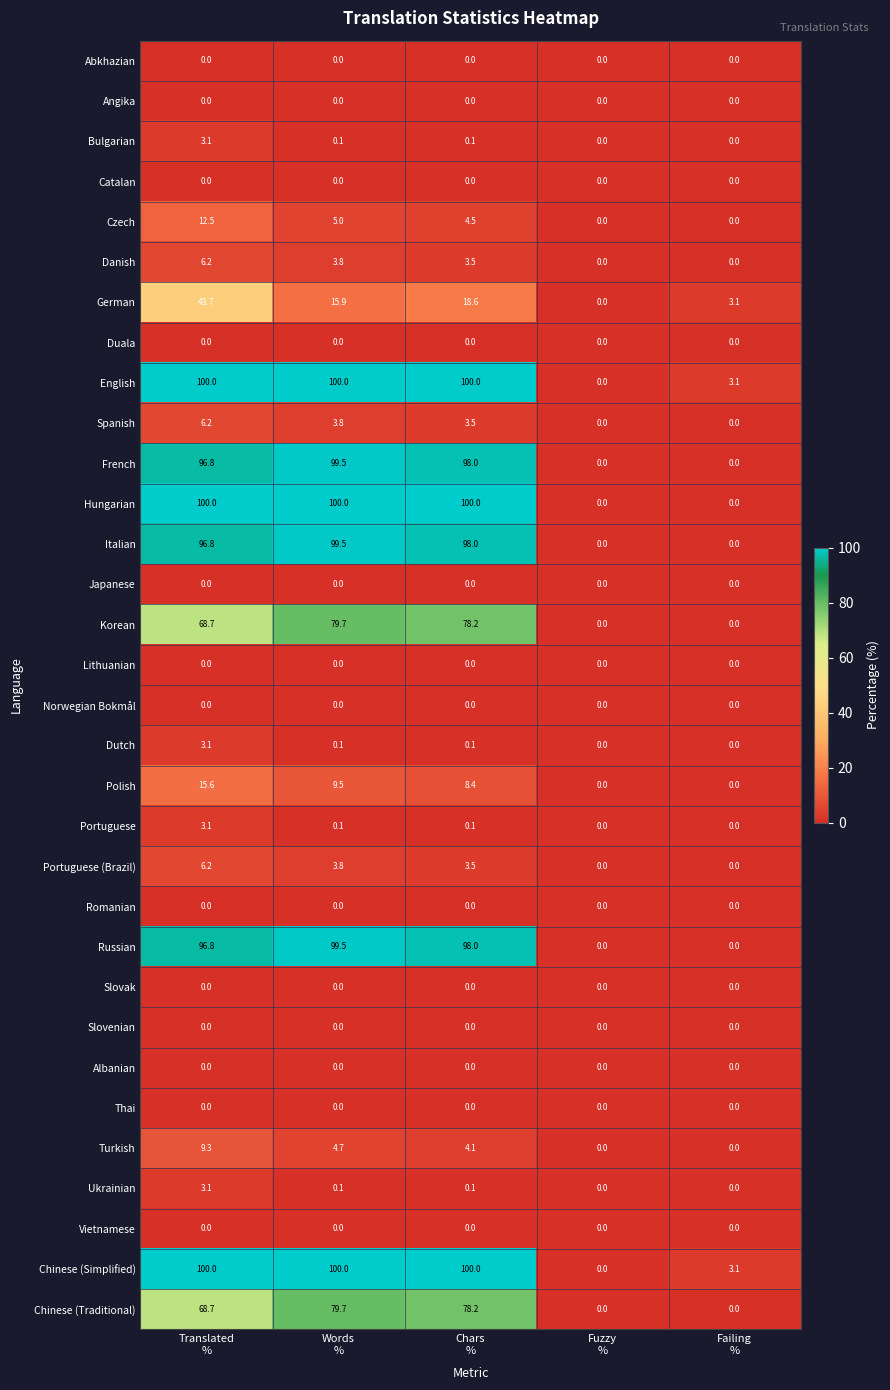

At how many categories does at least one series exceed 89?

3